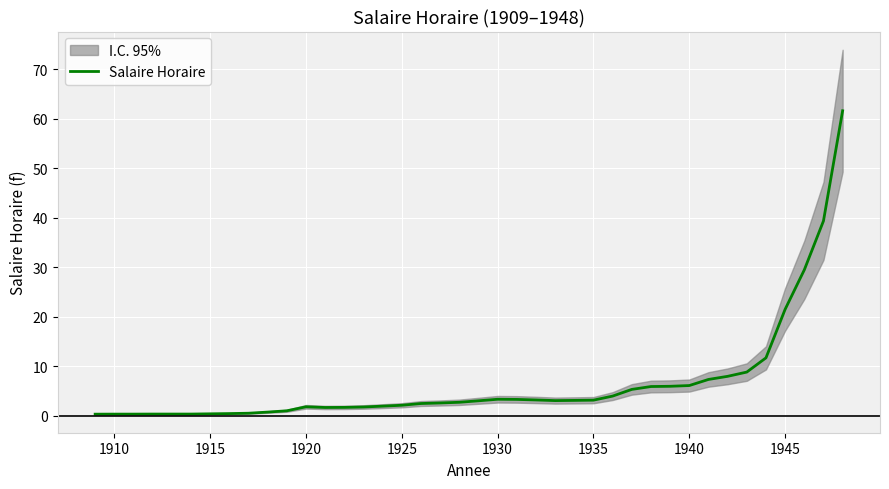

What is the minimum value shown in the chart?

0.3